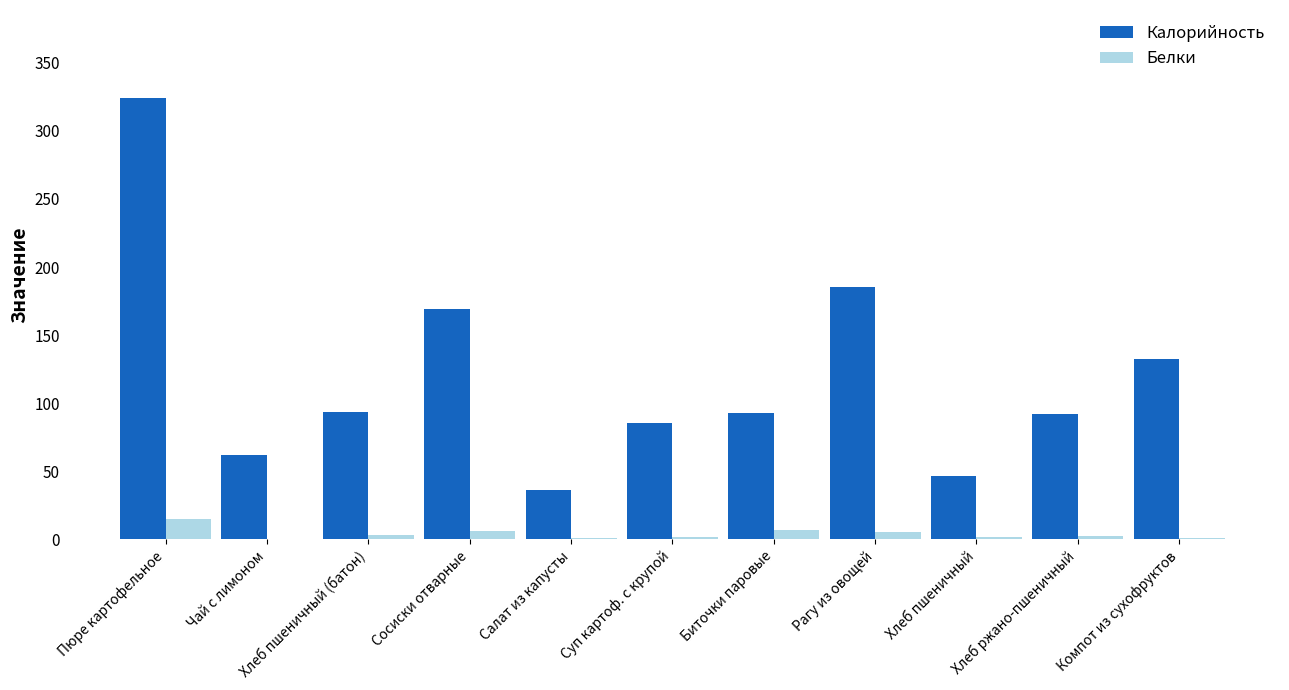

What is the sum of all Белки values?

43.7